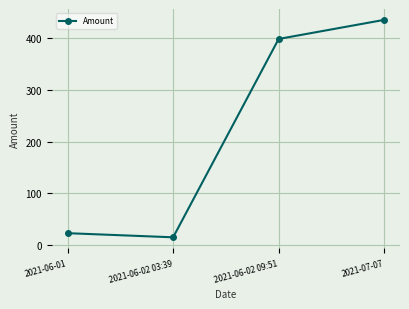

Reading right to left, transcribe all the data shown in this chart.

2021-07-07=436.0	2021-06-02 09:51=399.0	2021-06-02 03:39=15.0	2021-06-01=23.0